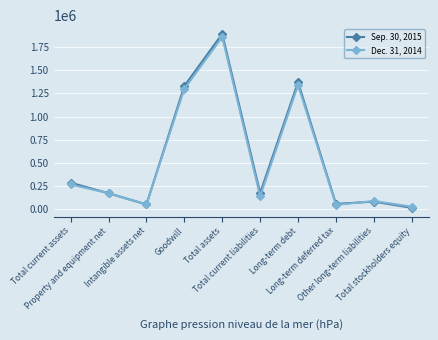

What is the value of the Sep. 30, 2015 point at the 3rd from the left?

53137